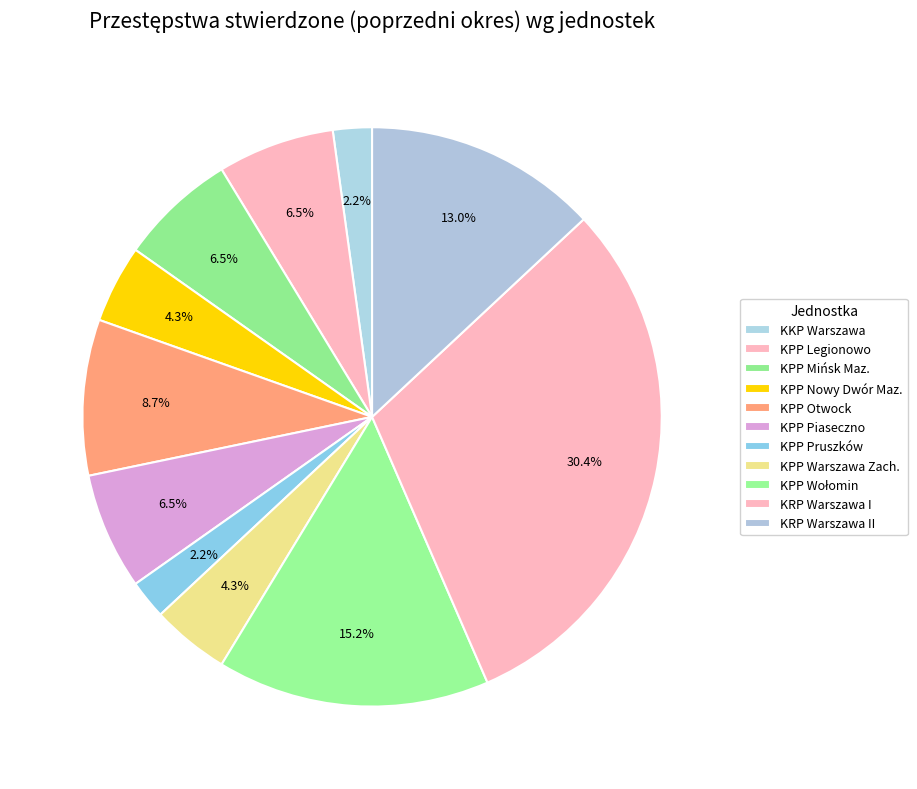

Is there any slice that represents more than half of the pie?

No